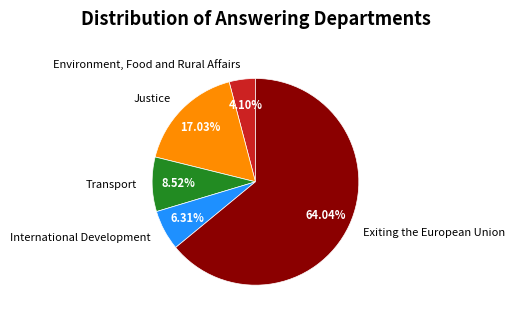

Count the number of slices in the pie.

5